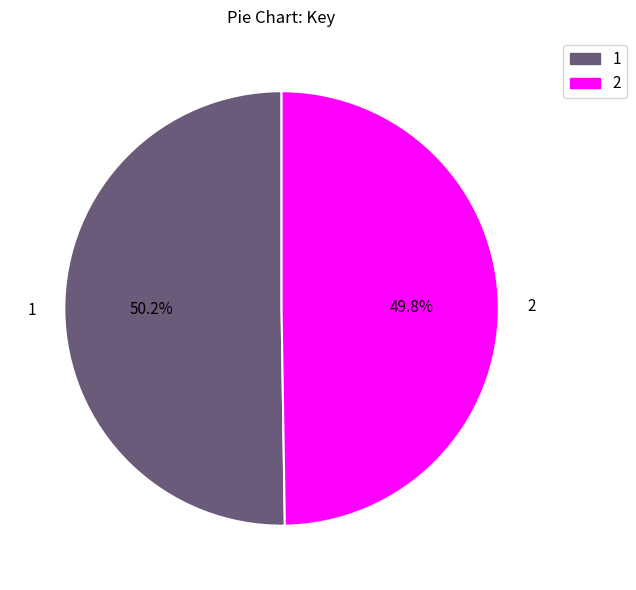

What percentage do 1 and 2 together represent?

100.0%